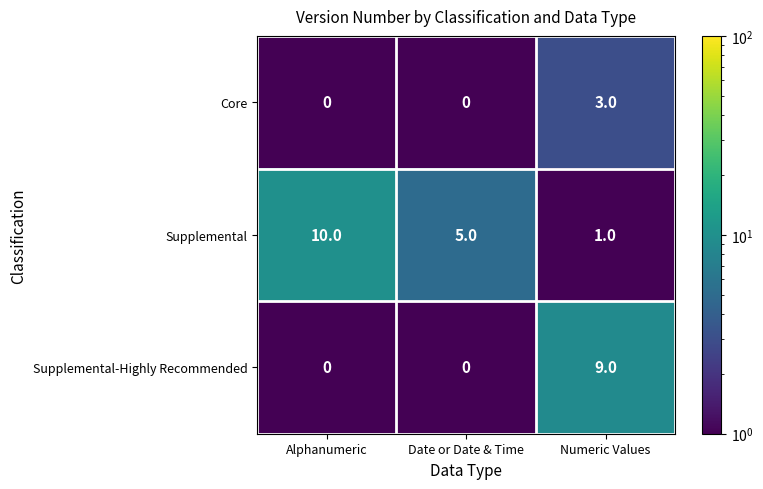

True or false: Supplemental has a value of 1 at Numeric Values.

True